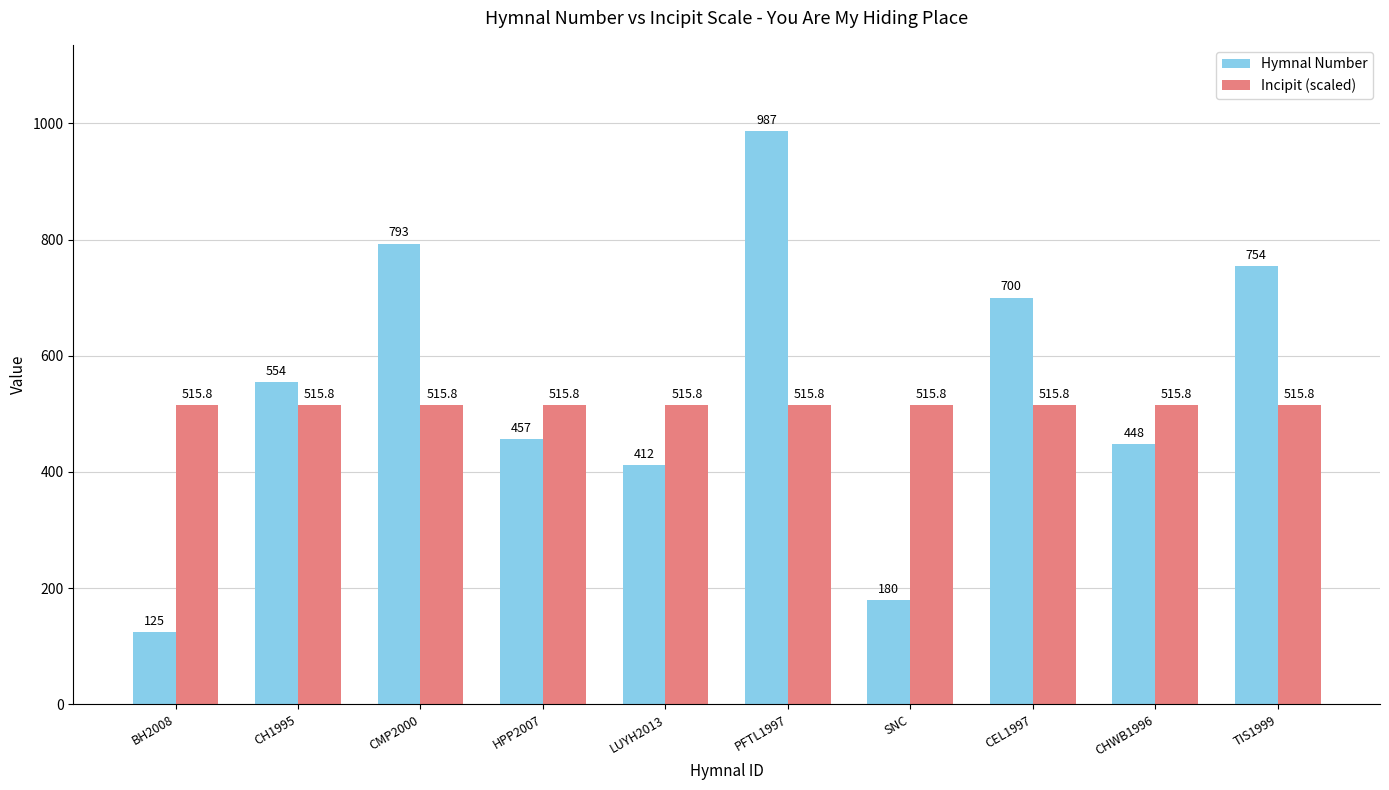

Rank the series at TIS1999 from lowest to highest value.

Incipit (scaled), Hymnal Number